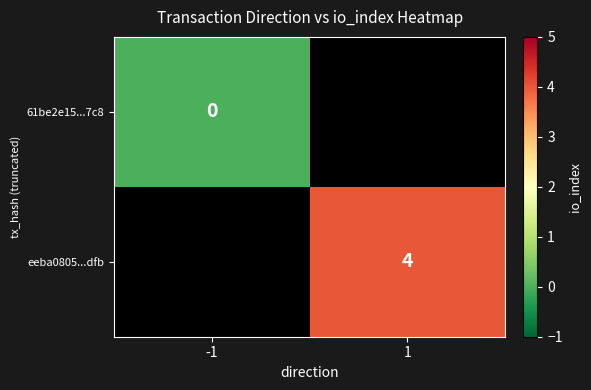

What is the greatest value displayed?

4.0